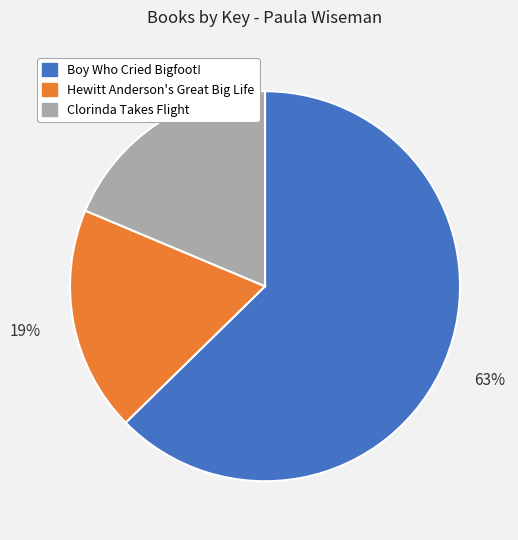

To the nearest percent, what is the difference between the Boy Who Cried Bigfoot! and Hewitt Anderson's Great Big Life slice percentages?

44%